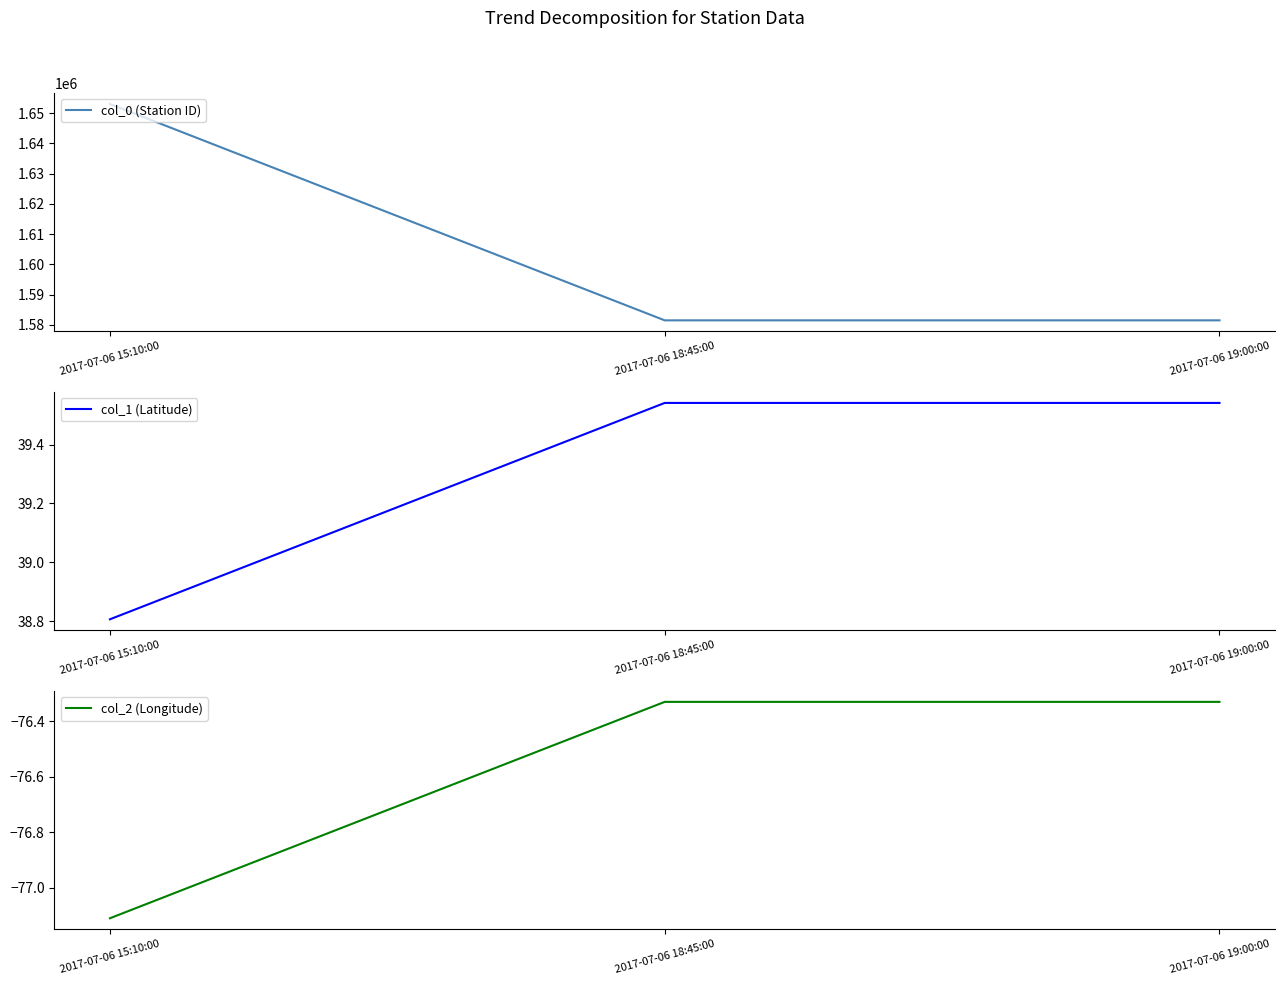

What are all the series names shown in the legend?

col_0 (Station ID), col_1 (Latitude), col_2 (Longitude)